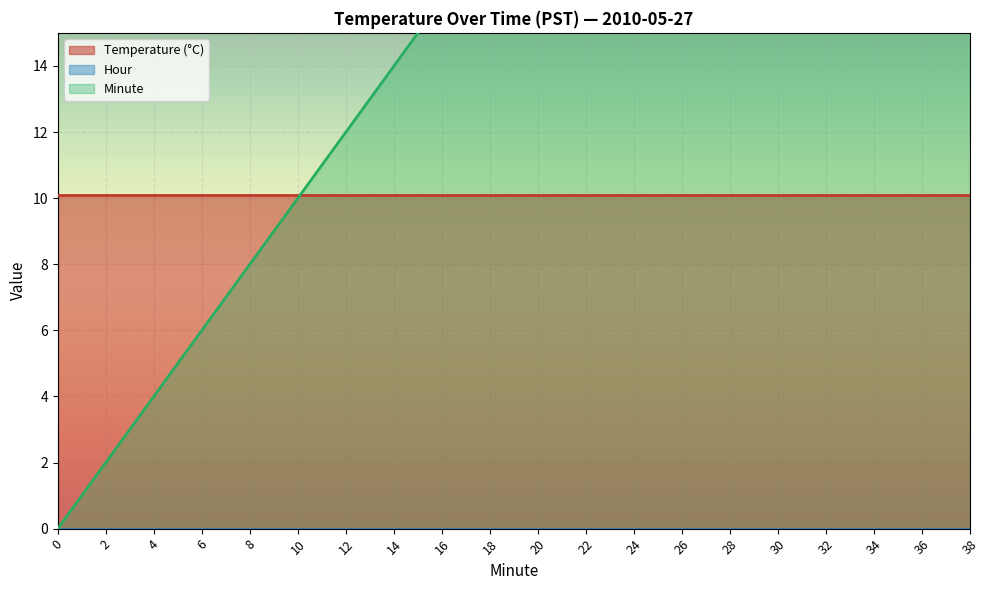

How many values in Minute are above zero?

19